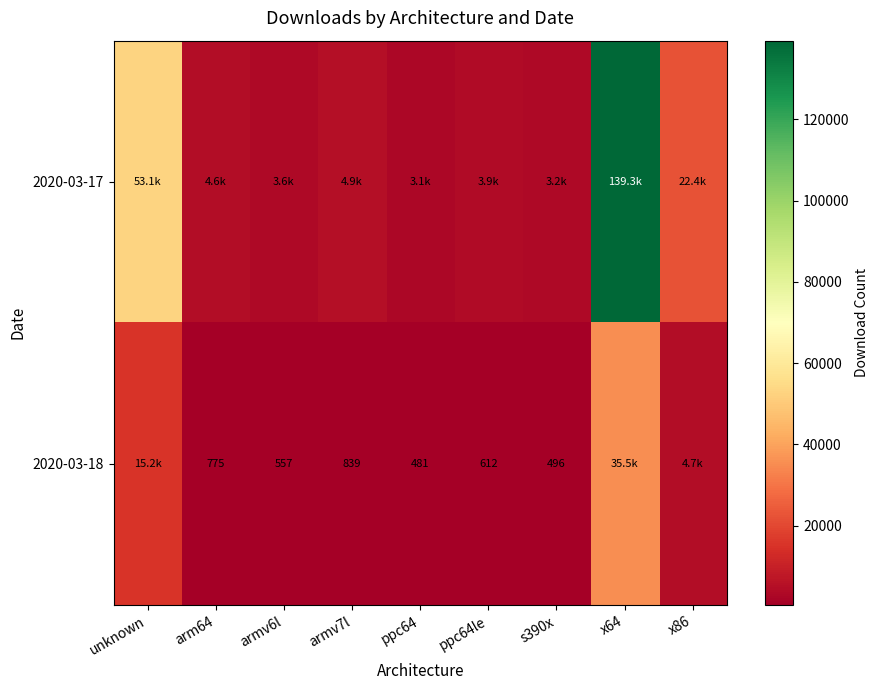

The value of 2020-03-18 at s390x is 665. True or false?

False